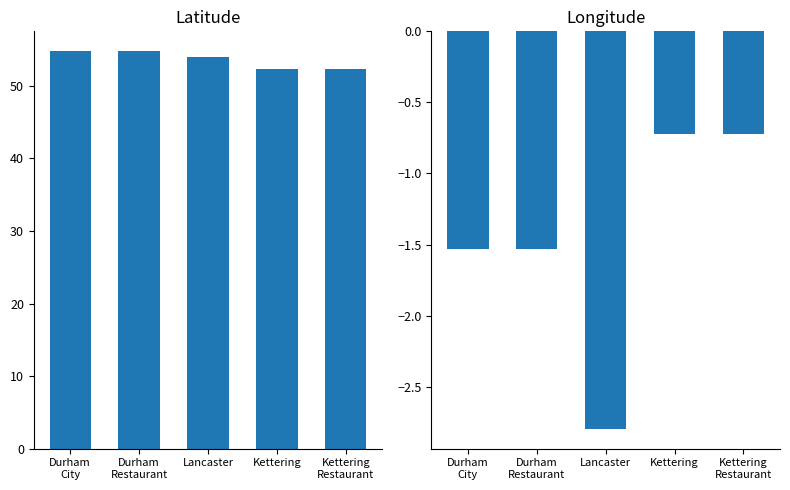

Does the chart contain any negative values?

Yes